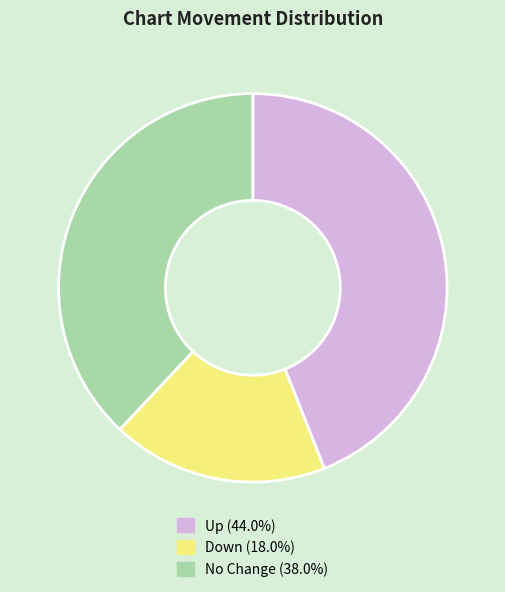

Does any single category account for the majority?

No